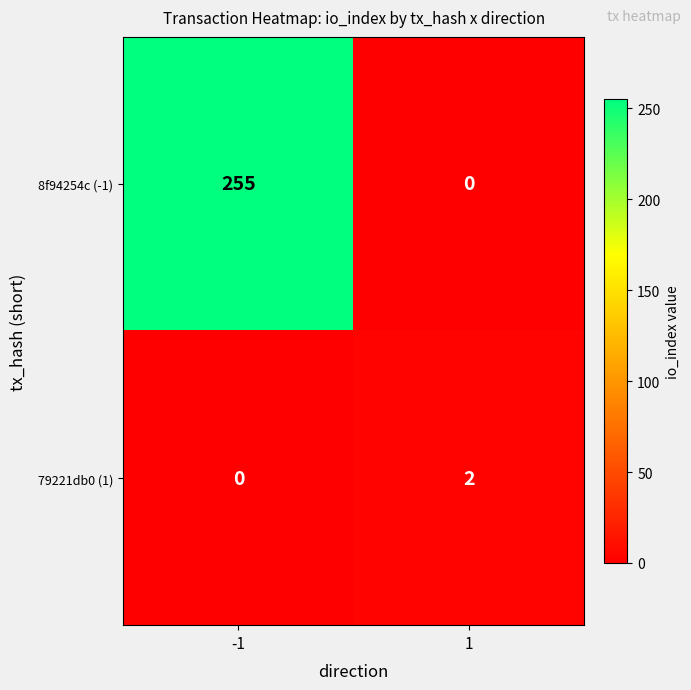

The 8f94254c (-1) series shows 0 at 1. True or false?

True